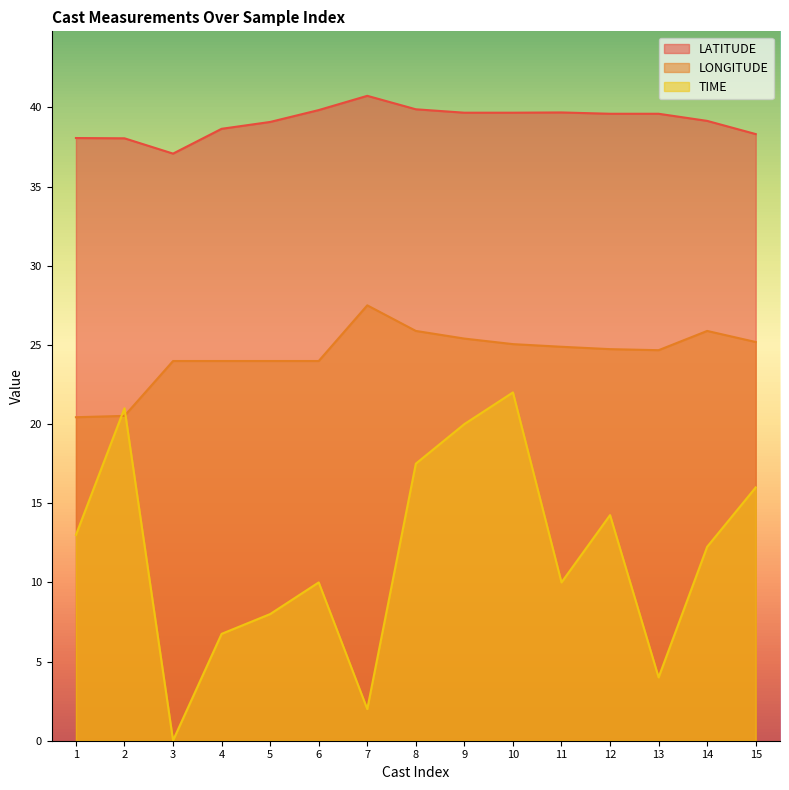

True or false: LONGITUDE has a value of 11.9 at 15.

False